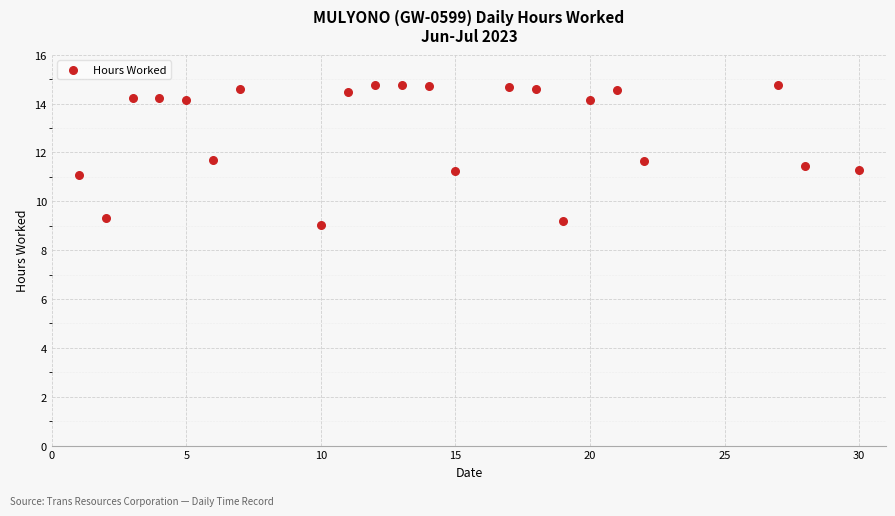

What is the range of Y values (max minus min)?

5.8